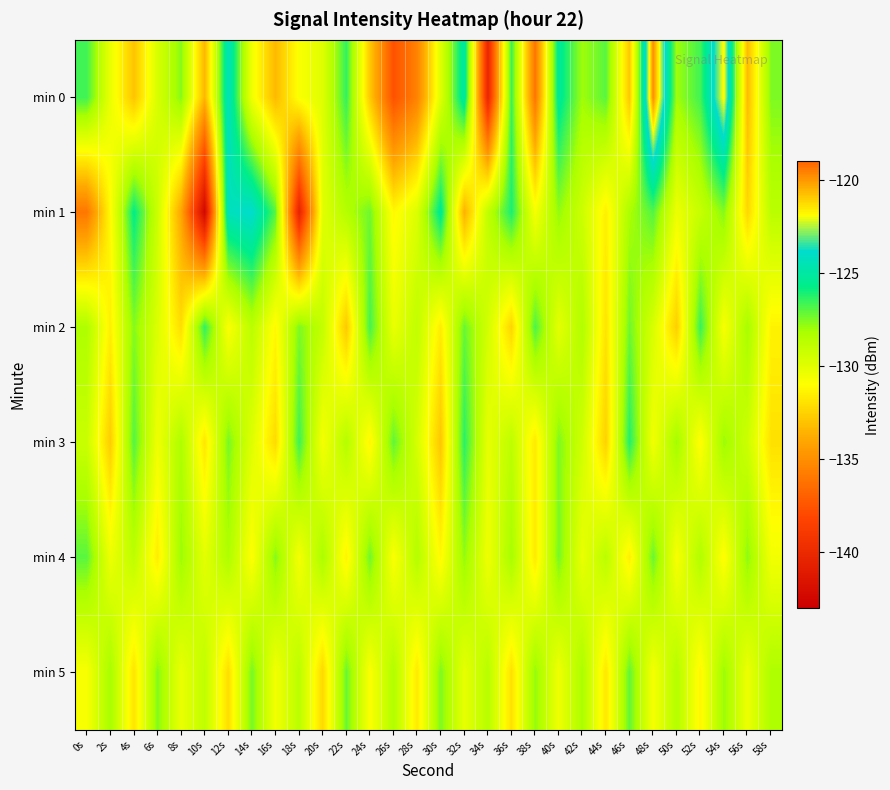

At which category is the sum across all series the highest?

48s